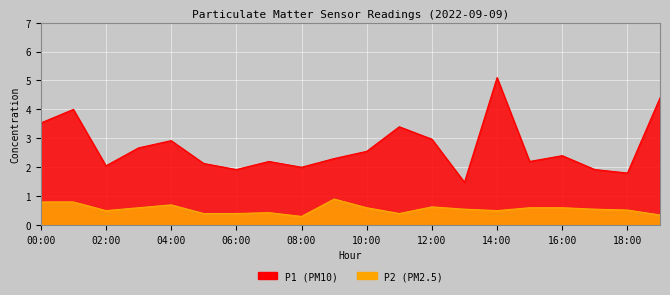

How many interior local peaks does the P1 series have?

6